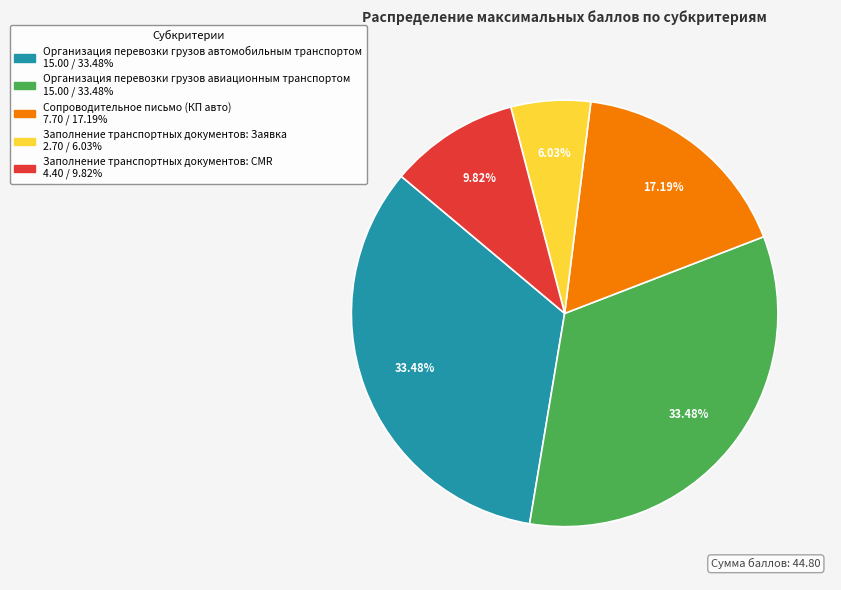

Is Заполнение транспортных документов: CMR the majority of the pie?

No